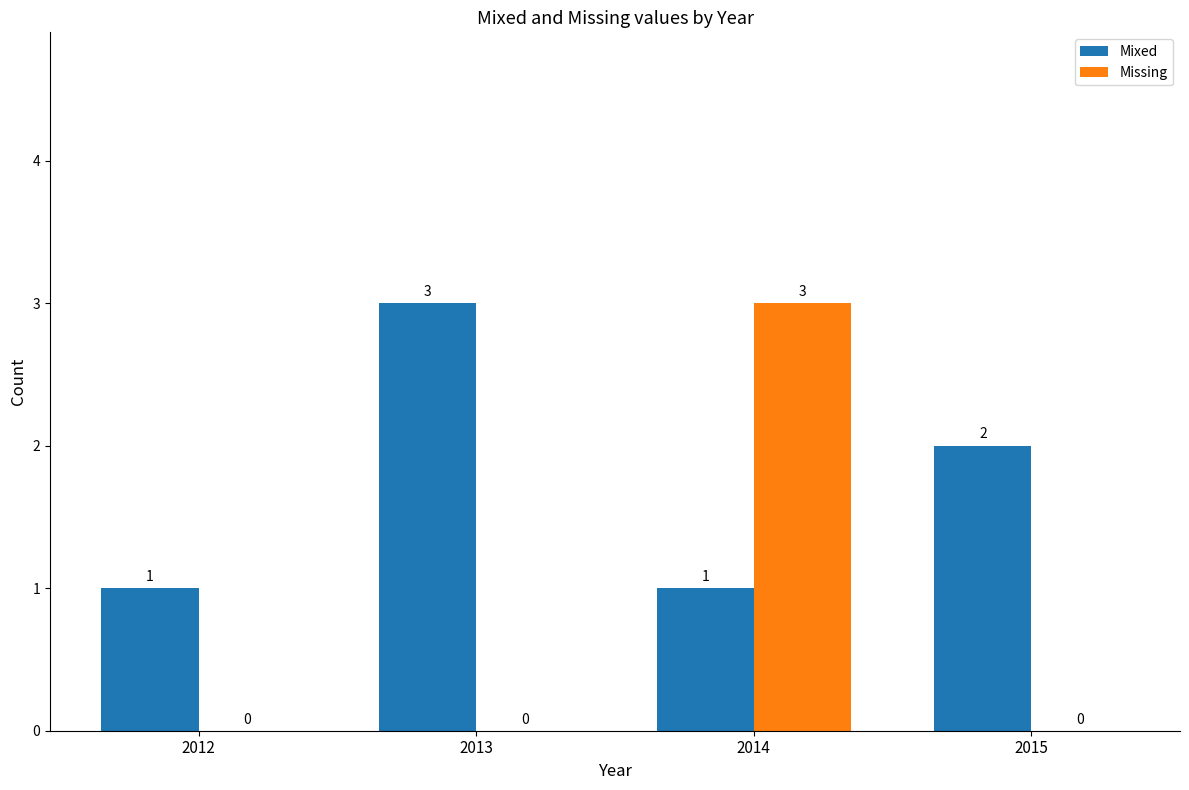

Is it true that Mixed equals 3 at 2013?

True